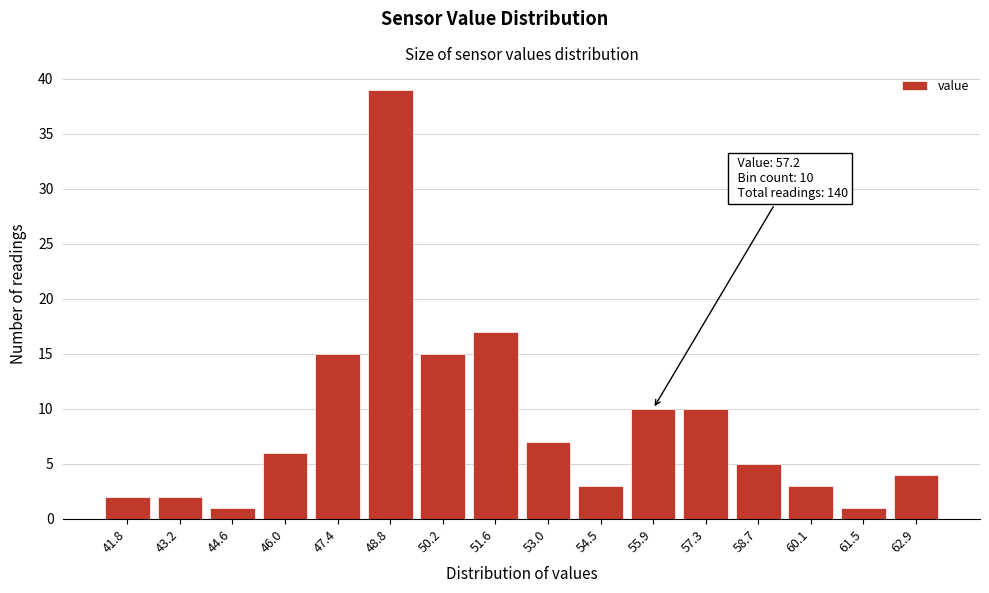

Reading left to right, transcribe all the data shown in this chart.

2	2	1	6	15	39	15	17	7	3	10	10	5	3	1	4